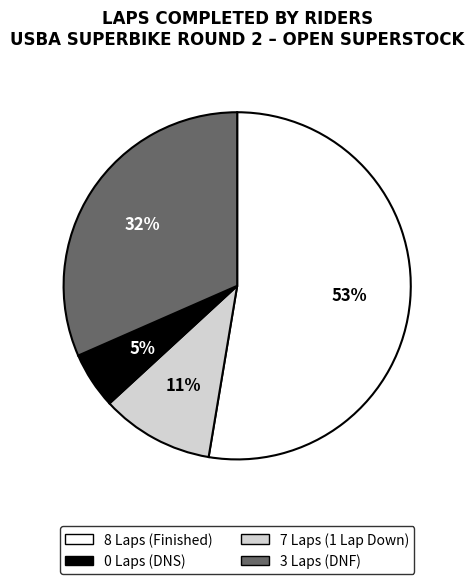

Is there a majority slice in this chart?

Yes